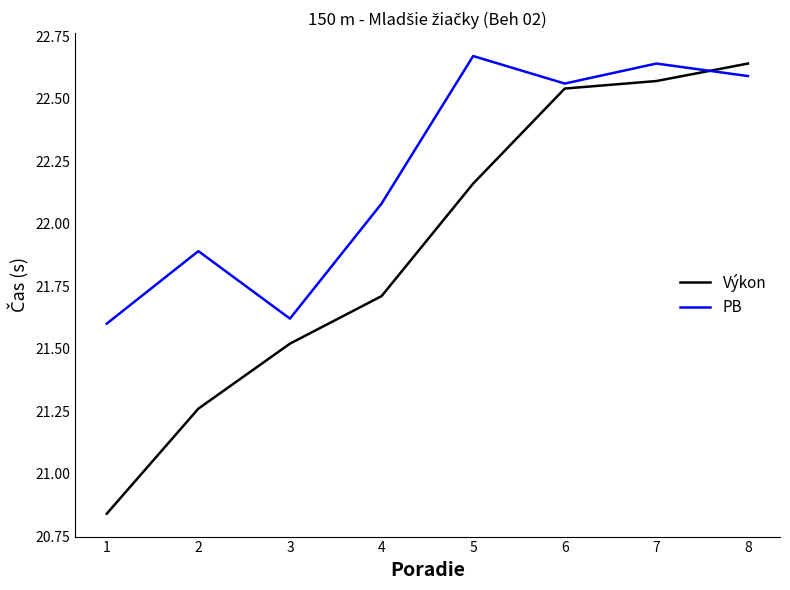

The PB series shows 13.9 at 3. True or false?

False